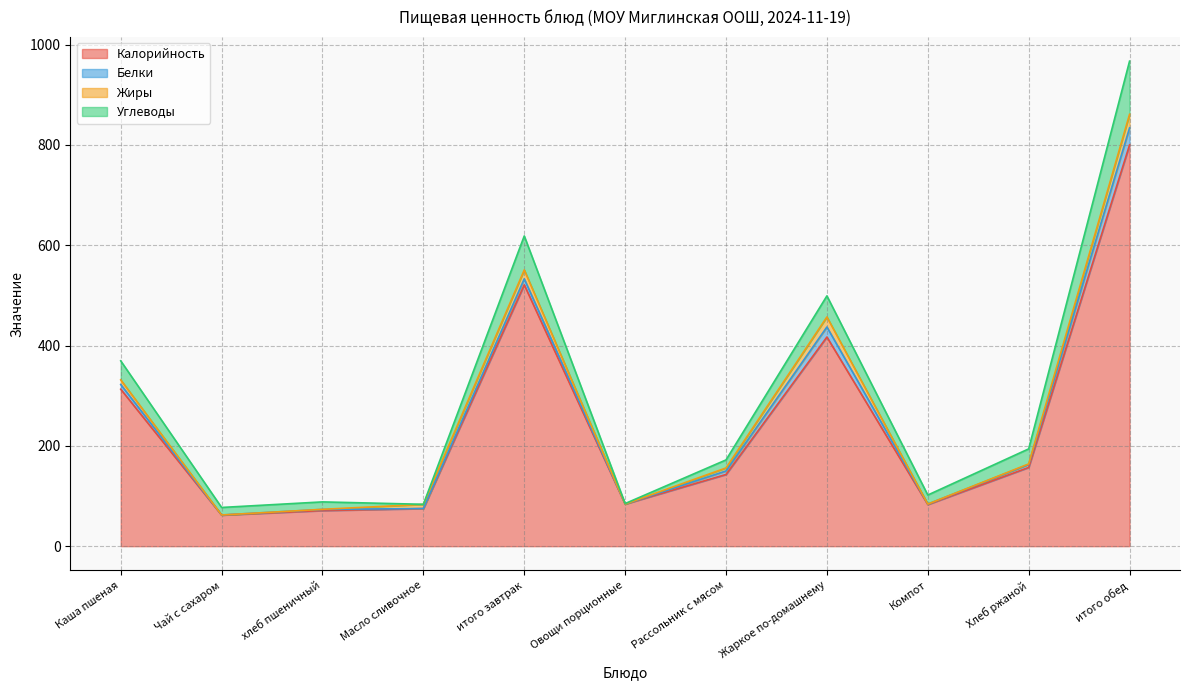

Where is Углеводы nearest to the value 53?

Жаркое по-домашнему